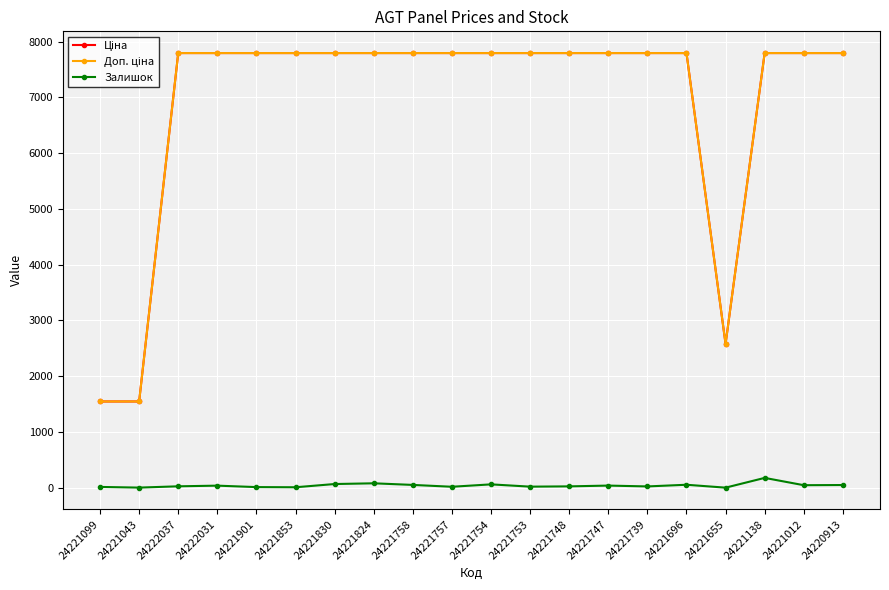

Is it true that Залишок equals 50.0 at 24220913?

True